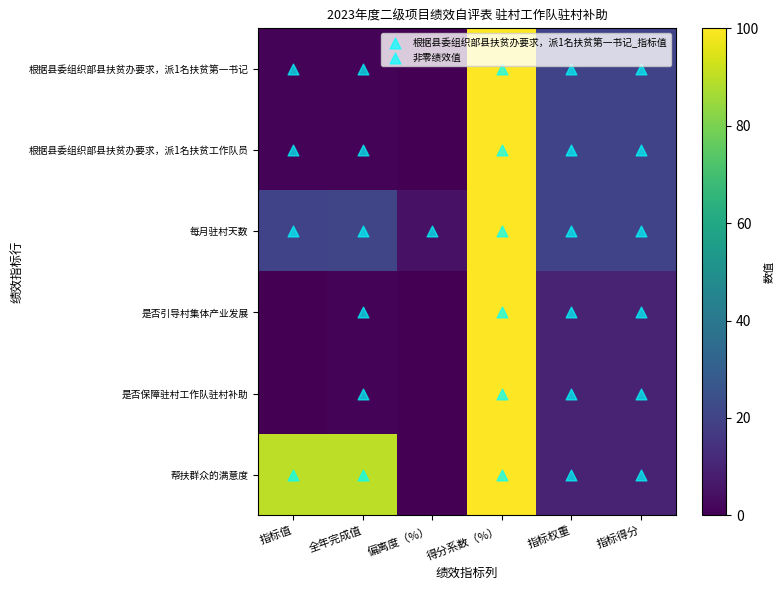

Which category has the highest value across all series?

得分系数（%）